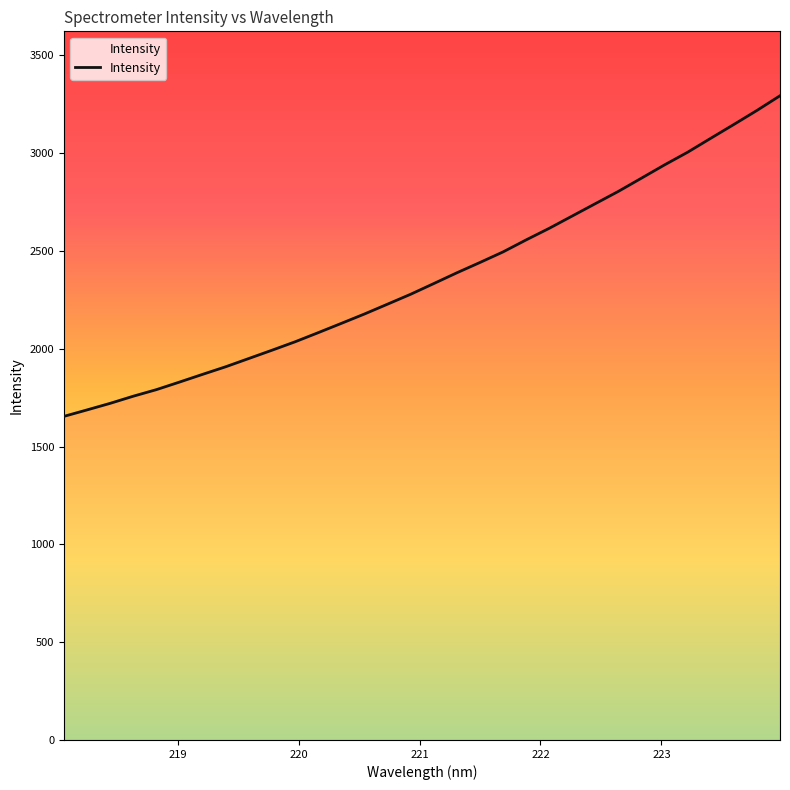

What is the smallest value displayed?

1654.6